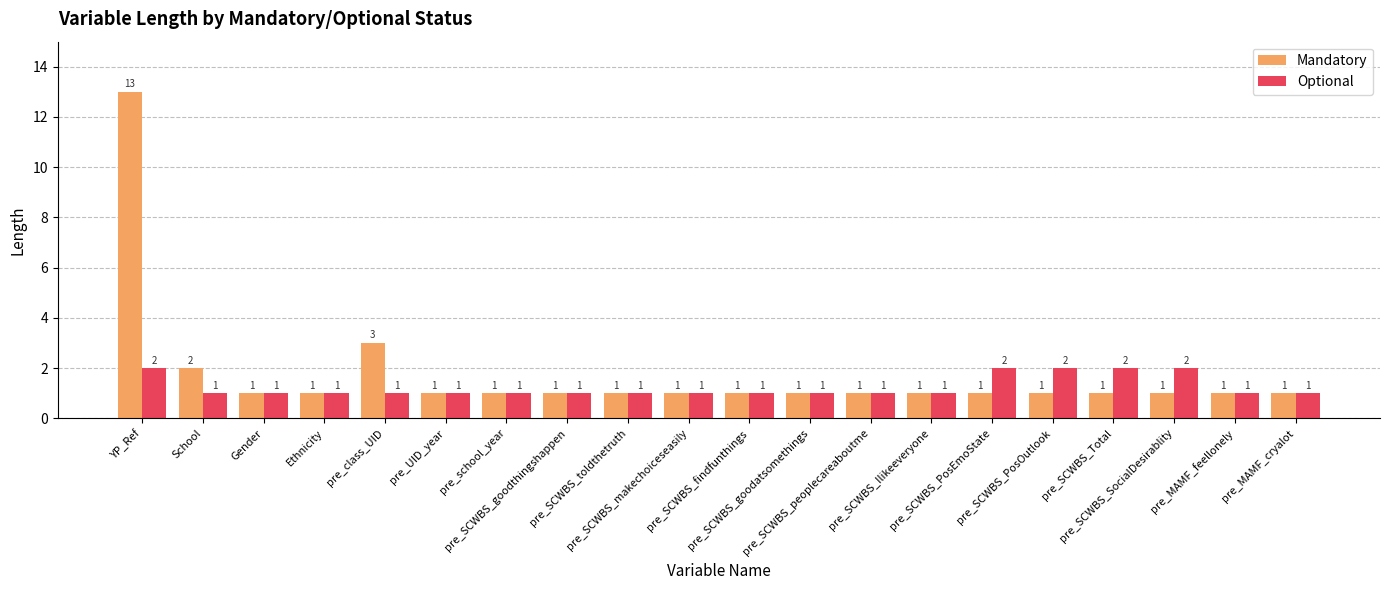

The Mandatory series shows 1 at pre_school_year. True or false?

True